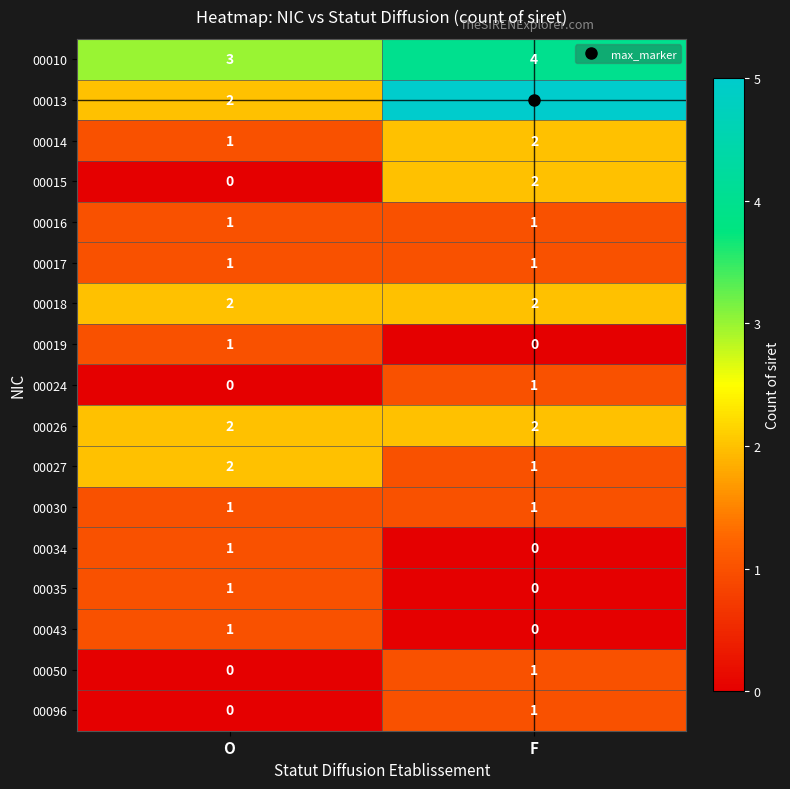

How many distinct data groups are displayed?

17